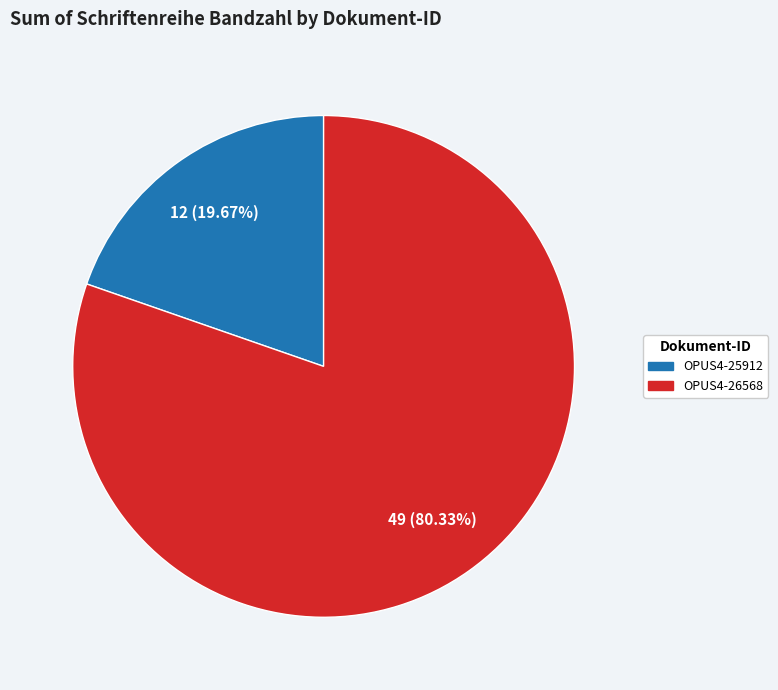

To the nearest percent, what is the difference between the largest and smallest slice percentages?

61%